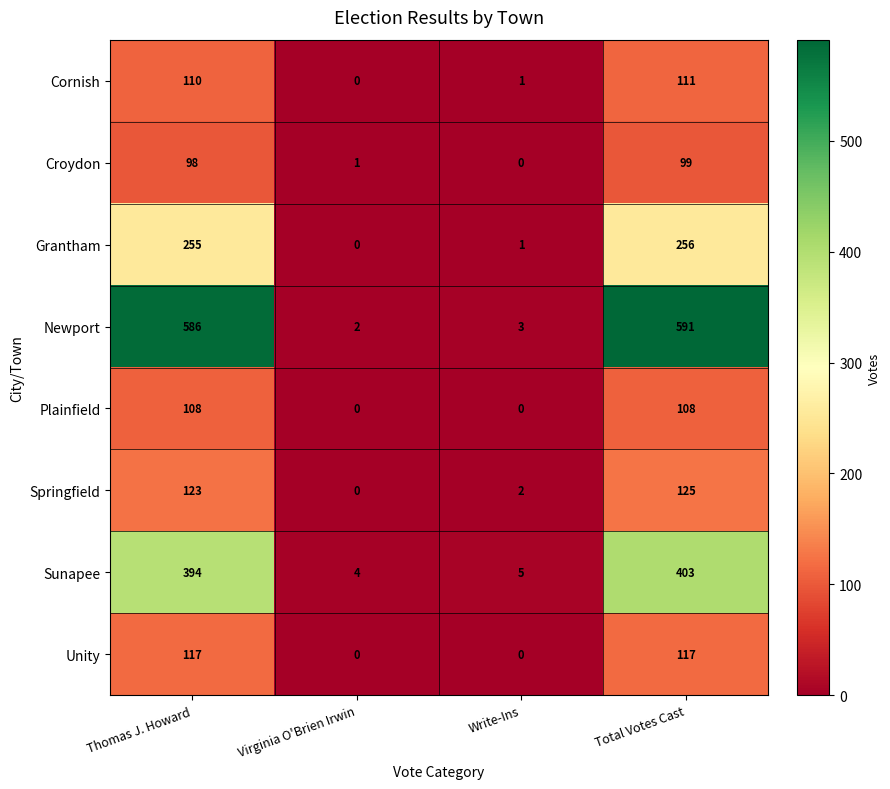

Rank the series at Thomas J. Howard from lowest to highest value.

Croydon, Plainfield, Cornish, Unity, Springfield, Grantham, Sunapee, Newport